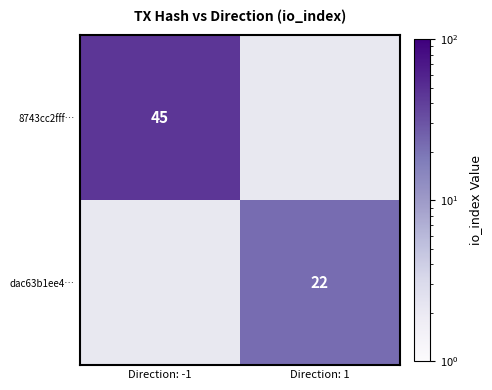

Which has a higher value, Direction: 1 or Direction: -1?

Direction: -1